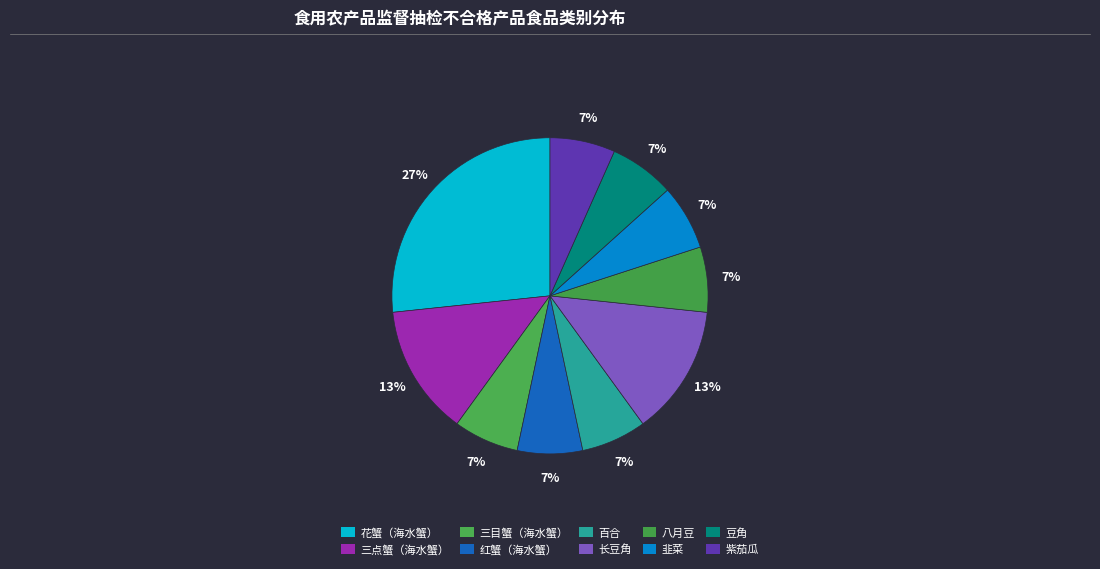

To the nearest percent, what is the average slice percentage?

10%